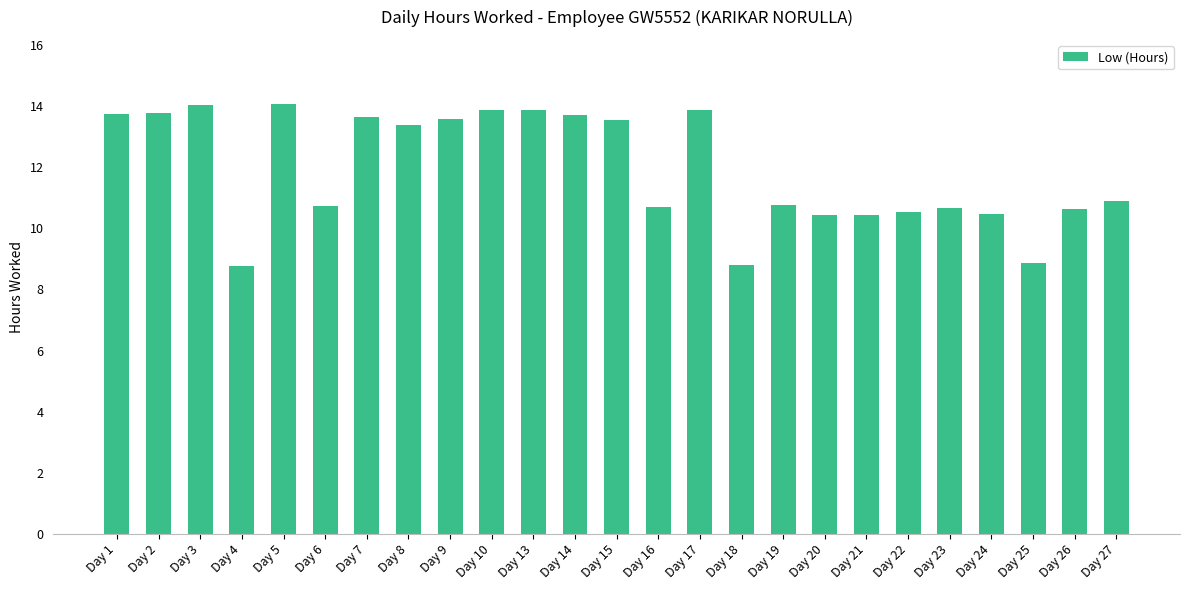

What is the value of the 10th bar from the left?

13.9